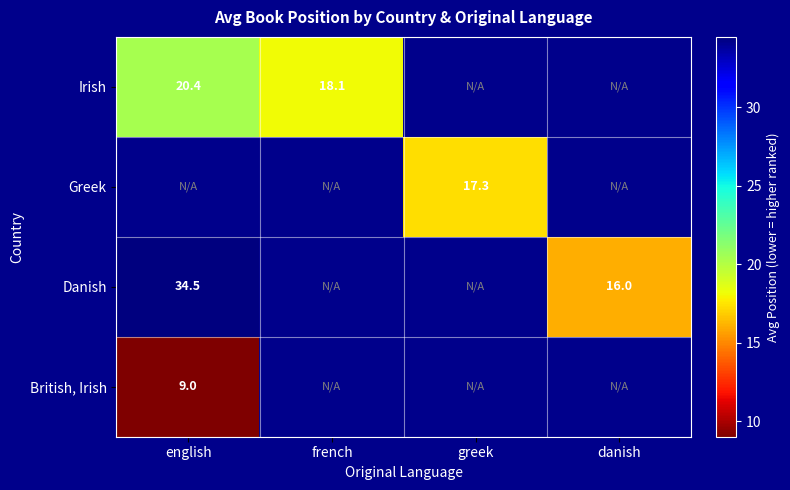

Is the value of Greek at greek greater than the value of Irish at english?

No